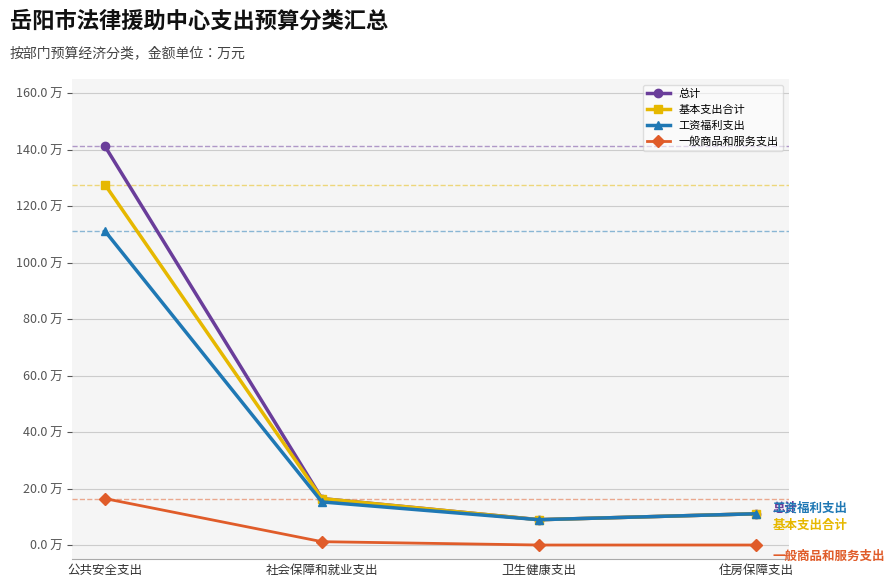

Does the chart have visible grid lines?

Yes